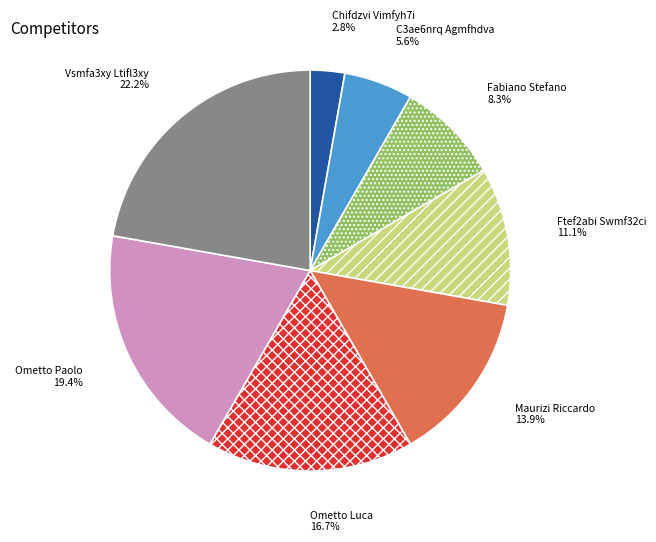

To the nearest percent, what is the difference between the Maurizi Riccardo and Ometto Paolo slice percentages?

6%